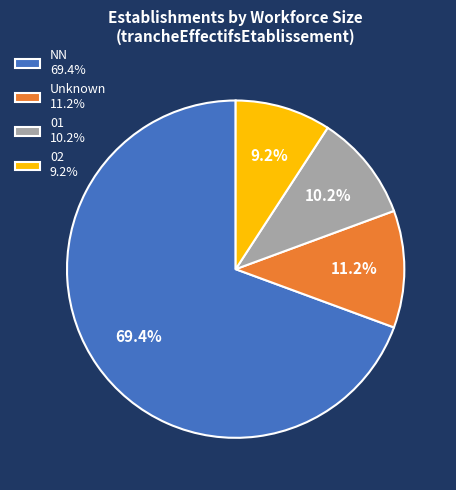

Between Unknown 11.2% and 01 10.2%, which is larger?

Unknown 11.2%